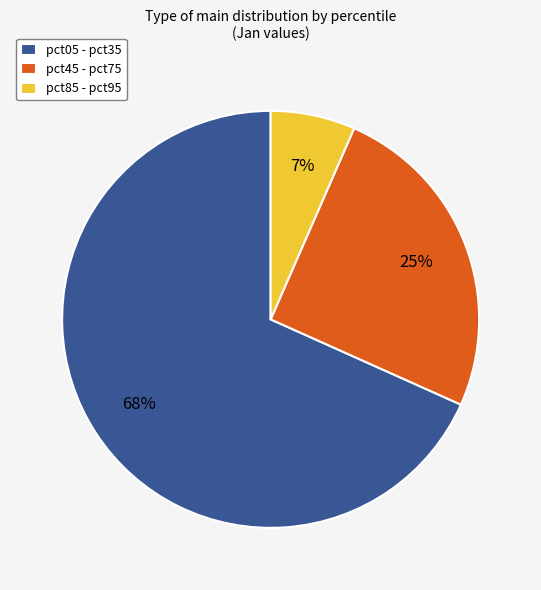

Rank the categories by value from highest to lowest.

pct05 - pct35, pct45 - pct75, pct85 - pct95